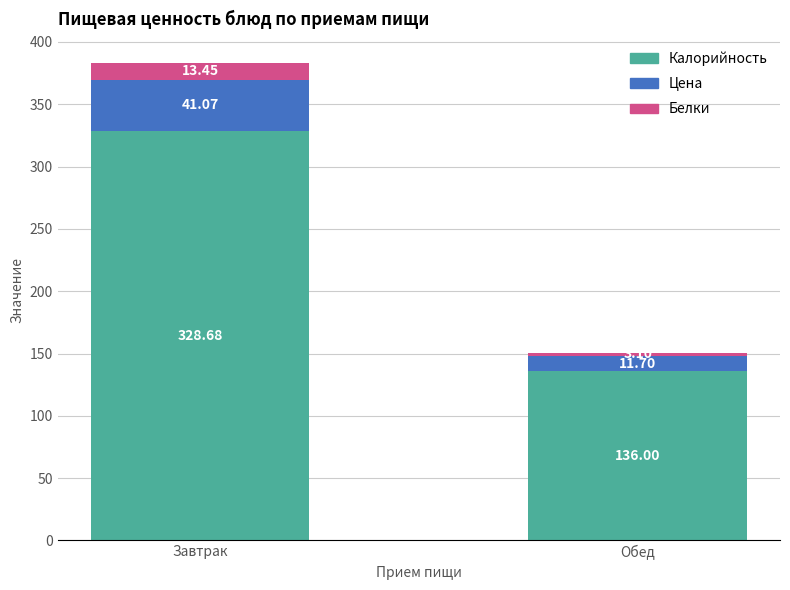

What is the average value of the Калорийность series?

232.3